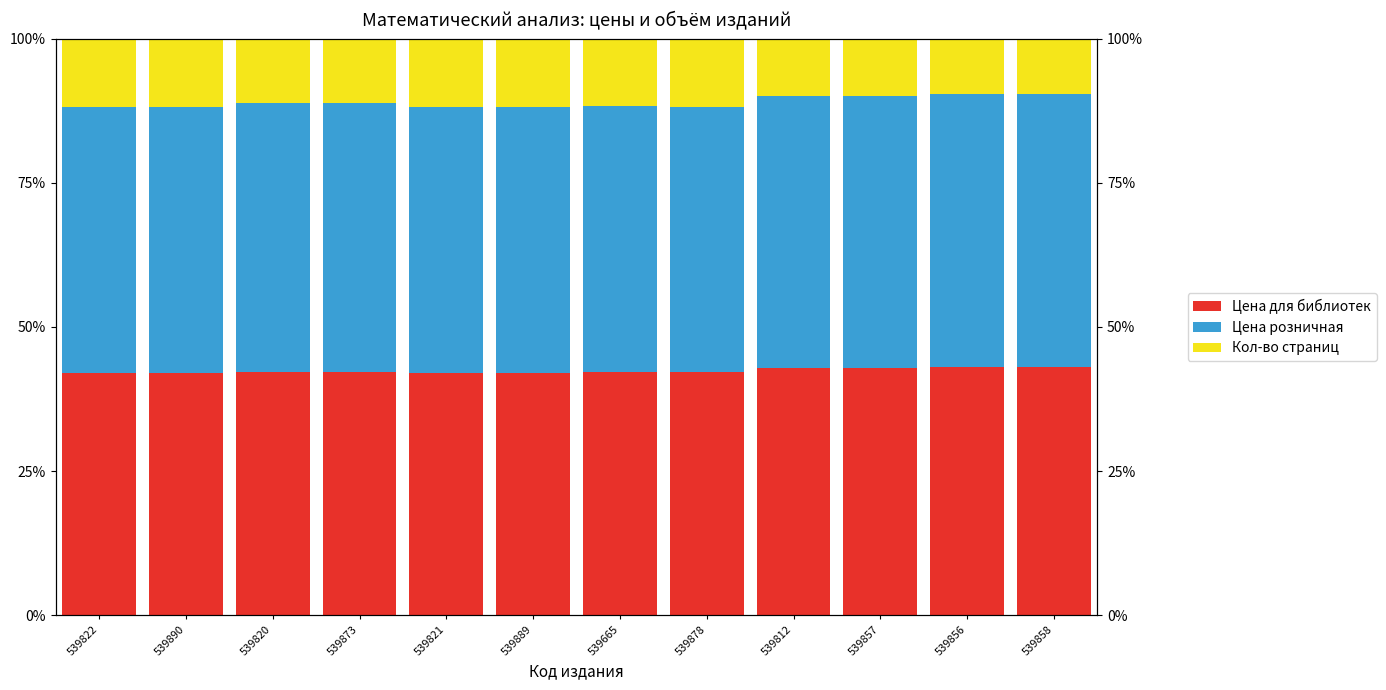

Which category has the lowest value in the Кол-во страниц series?

539856